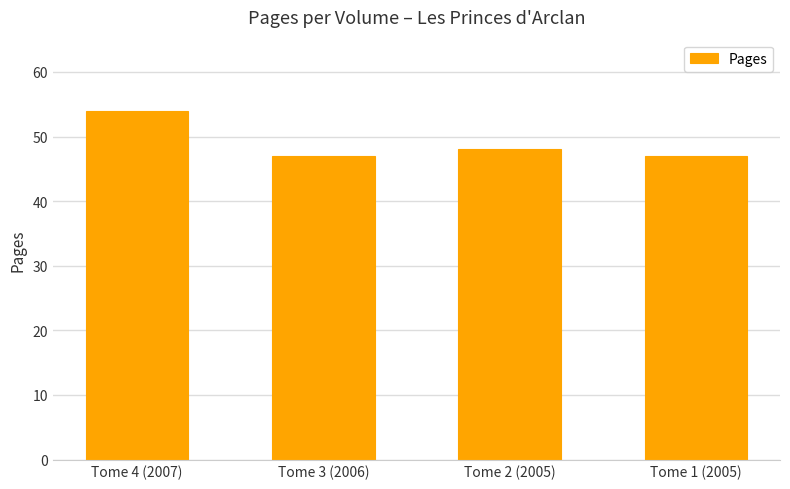

How many data points does each series have?

4